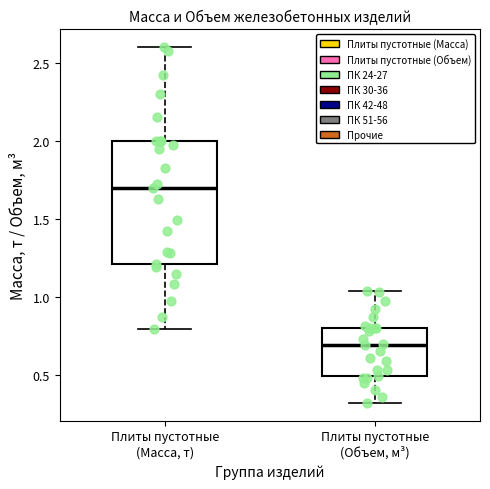

Comparing the boxes themselves (not the whiskers), which one is the tallest?

Плиты пустотные (Масса, т)